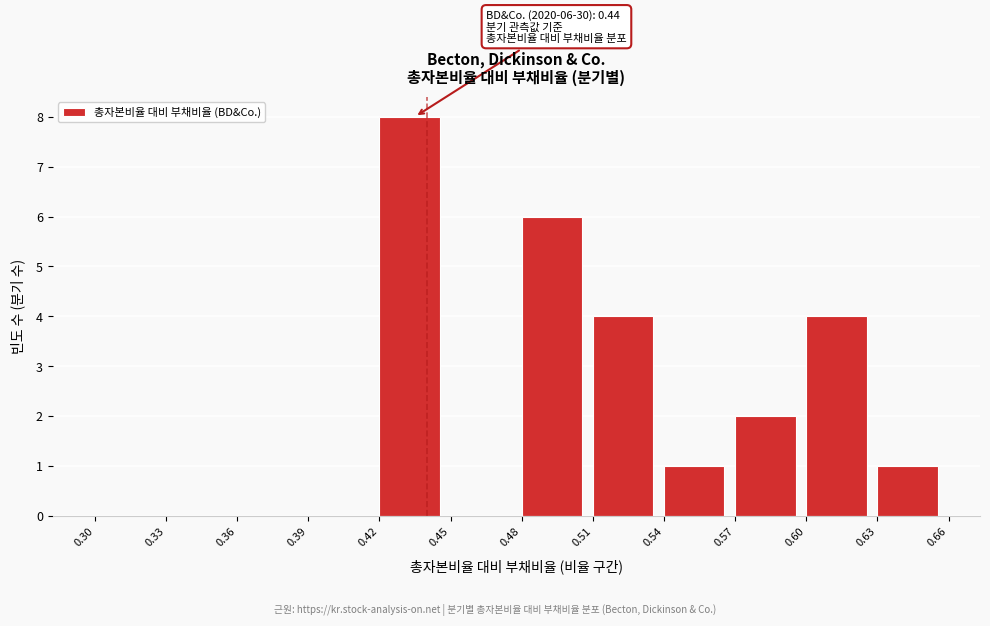

Which range on the x-axis has the tallest bar?

0.42 to 0.45